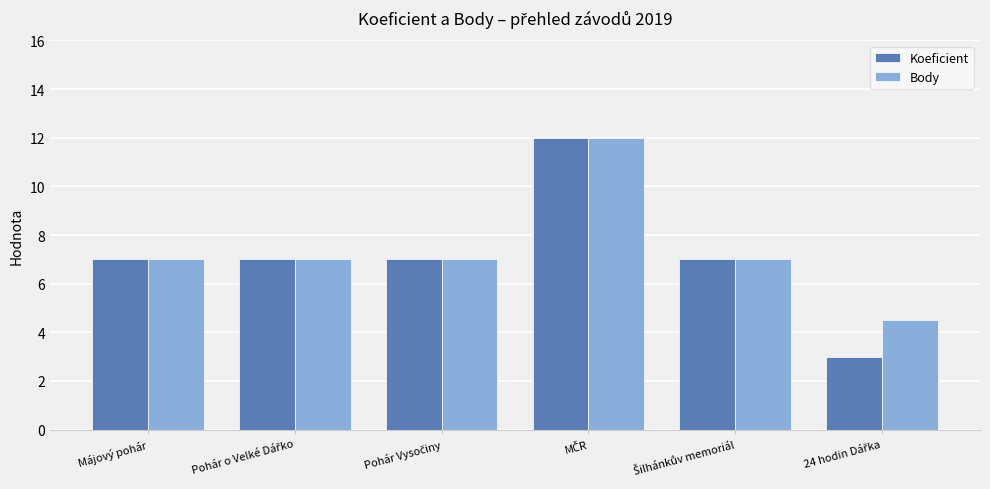

Which series has the largest total across all categories?

Body